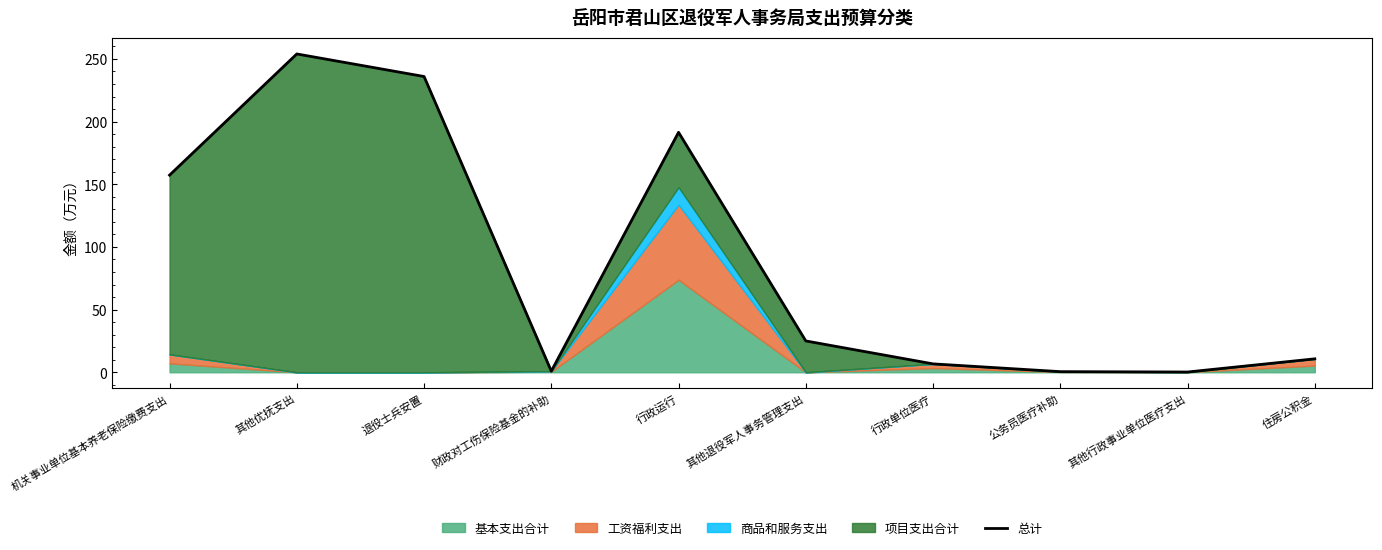

Reading left to right, what are all the values shown in this chart?

机关事业单位基本养老保险缴费支出=157.3	其他优抚支出=254.0	退役士兵安置=236.0	财政对工伤保险基金的补助=0.9	行政运行=191.5	其他退役军人事务管理支出=25.0	行政单位医疗=6.7	公务员医疗补助=0.5	其他行政事业单位医疗支出=0.2	住房公积金=10.7